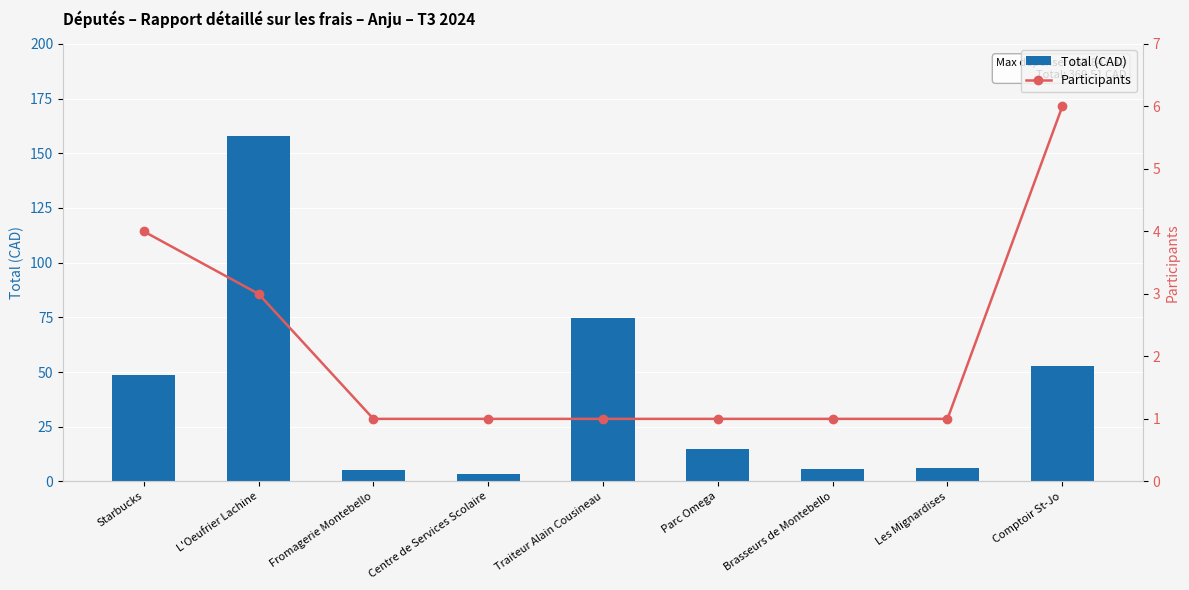

What is the difference between the maximum and second lowest values in the Total (CAD) series?

152.4